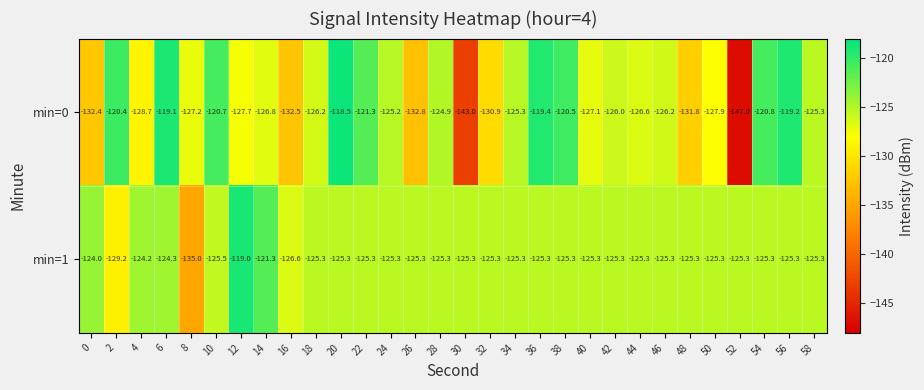

Which series changed the most between 8 and 34?

min=1